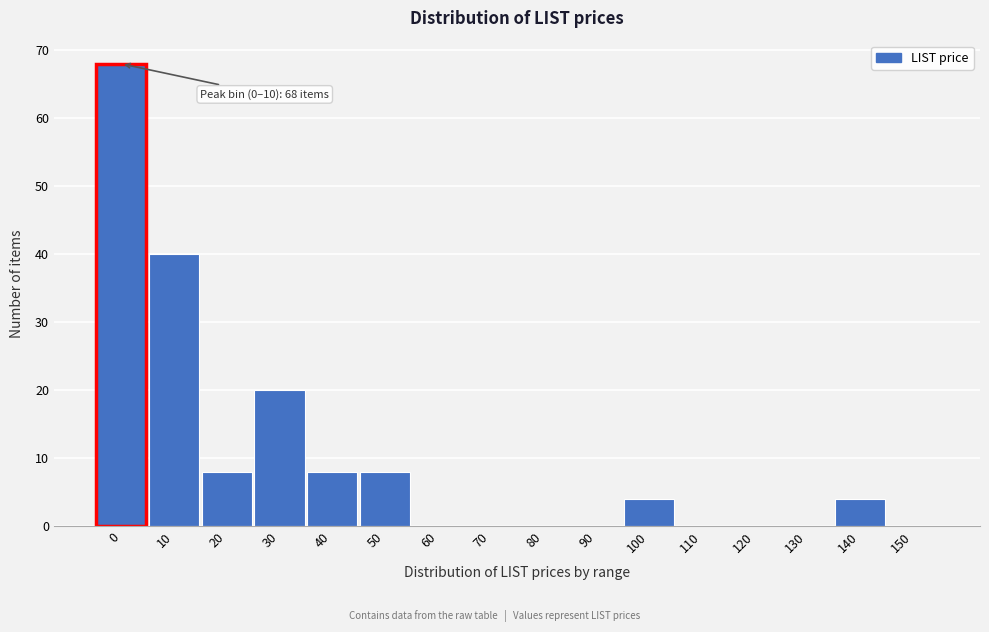

Reading left to right, extract all data points from this chart.

0=68	10=40	20=8	30=20	40=8	50=8	60=0	70=0	80=0	90=0	100=4	110=0	120=0	130=0	140=4	150=0